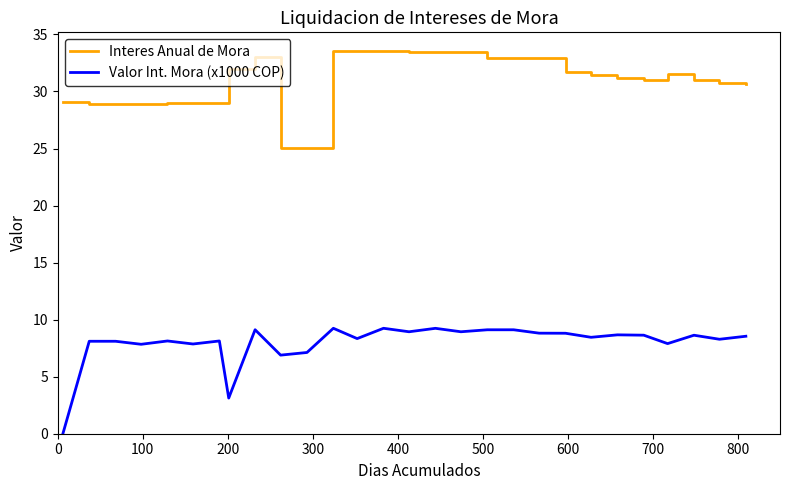

What are all the series names shown in the legend?

Interes Anual de Mora, Valor Int. Mora (x1000 COP)